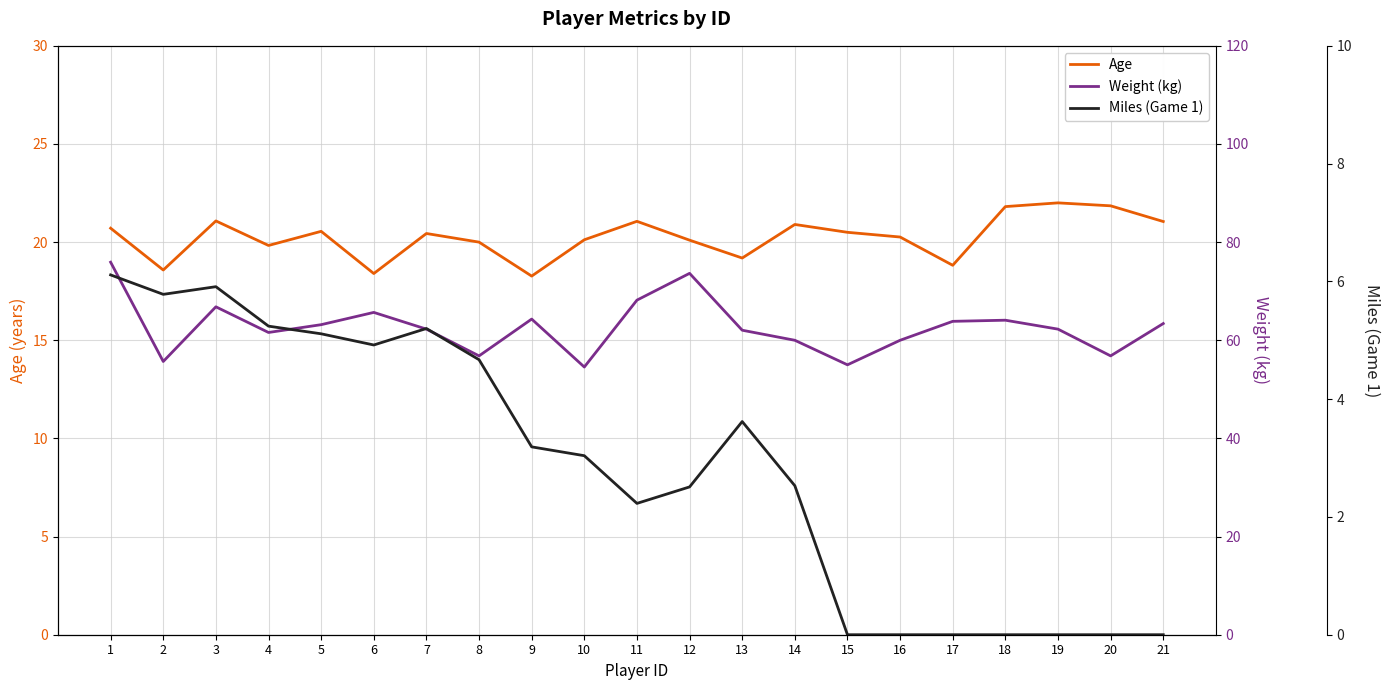

True or false: Miles (Game 1) has more than 1 points higher than both neighbors.

True